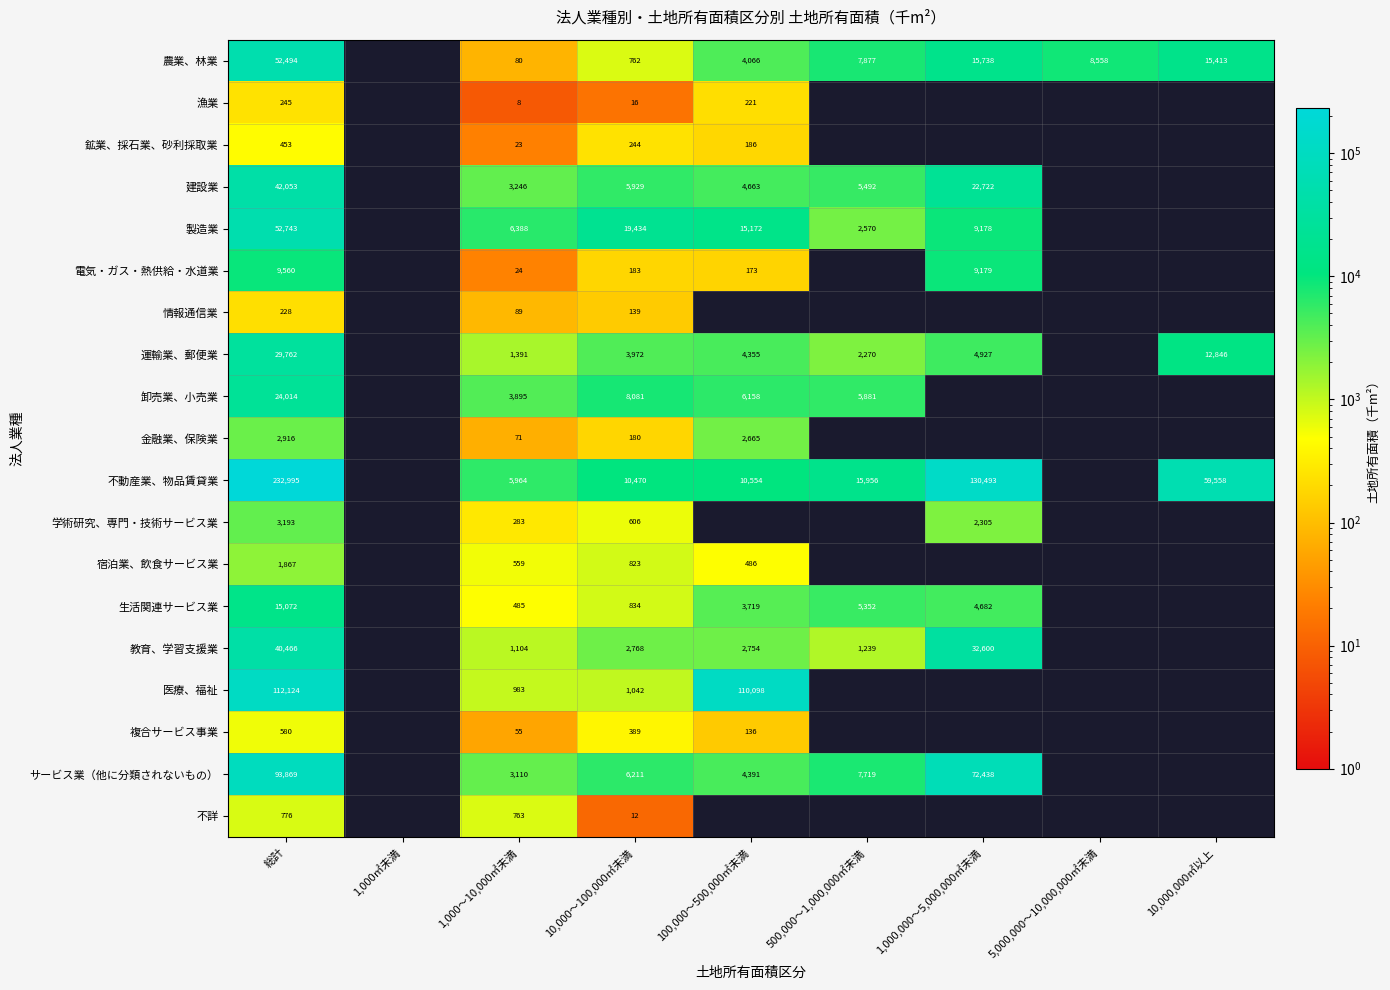

At which category is the sum across all series the highest?

総計